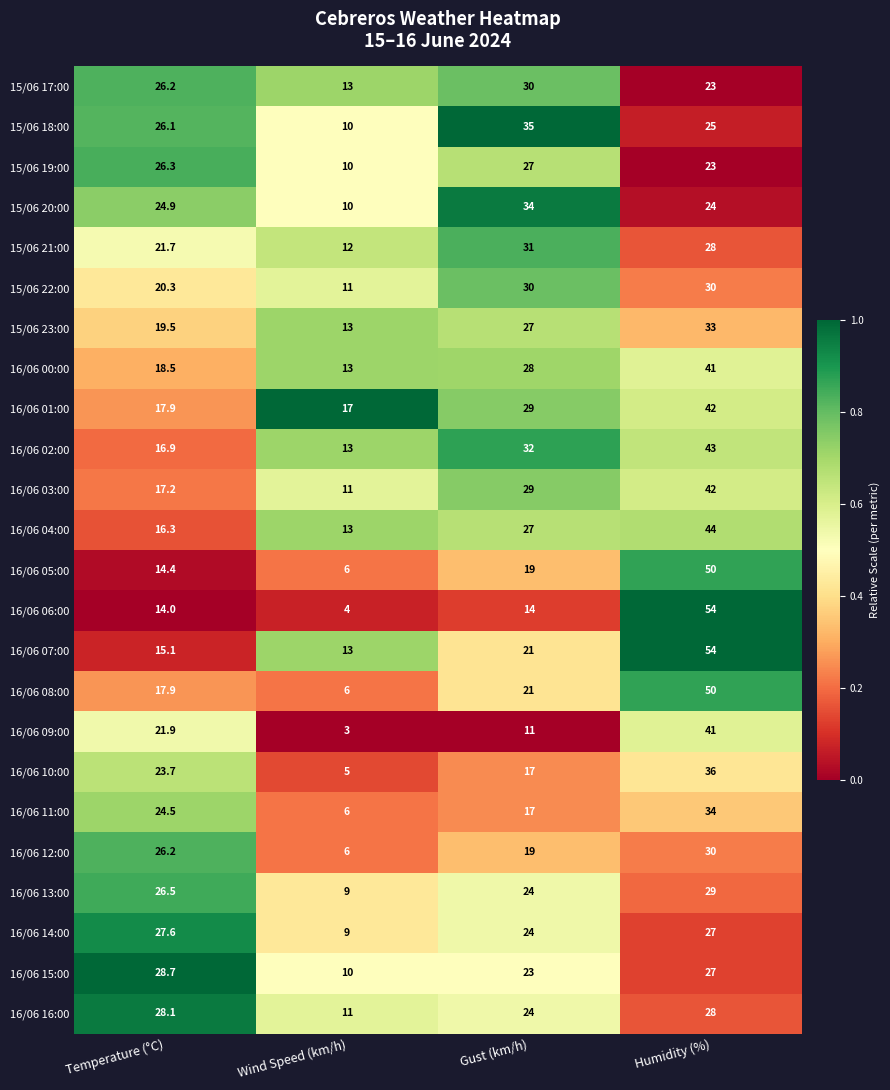

The value of 16/06 04:00 at Gust (km/h) is 12.7. True or false?

False